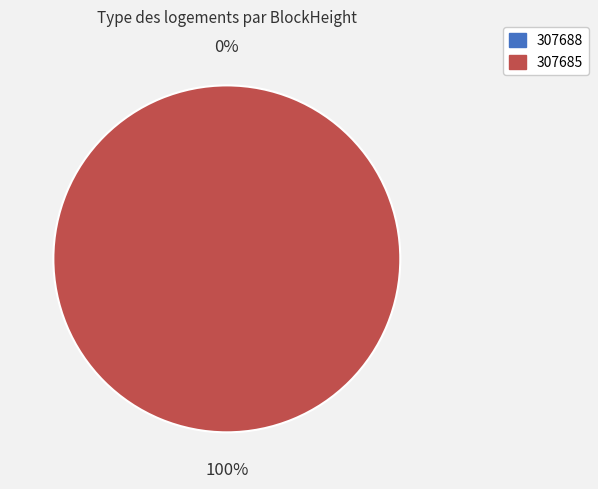

What is the smallest slice in the pie chart?

307688